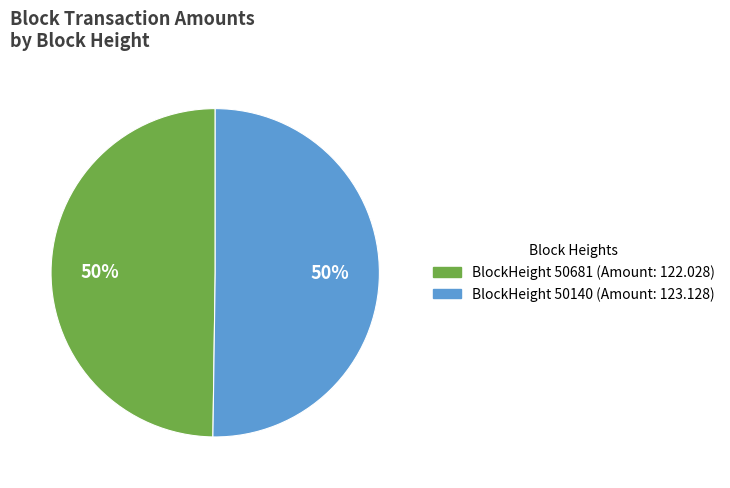

To the nearest percent, what is the average slice percentage?

50%